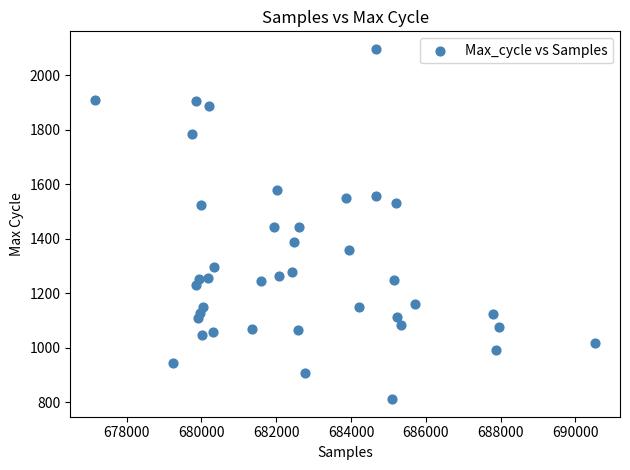

What is the range of Y values (max minus min)?

1285